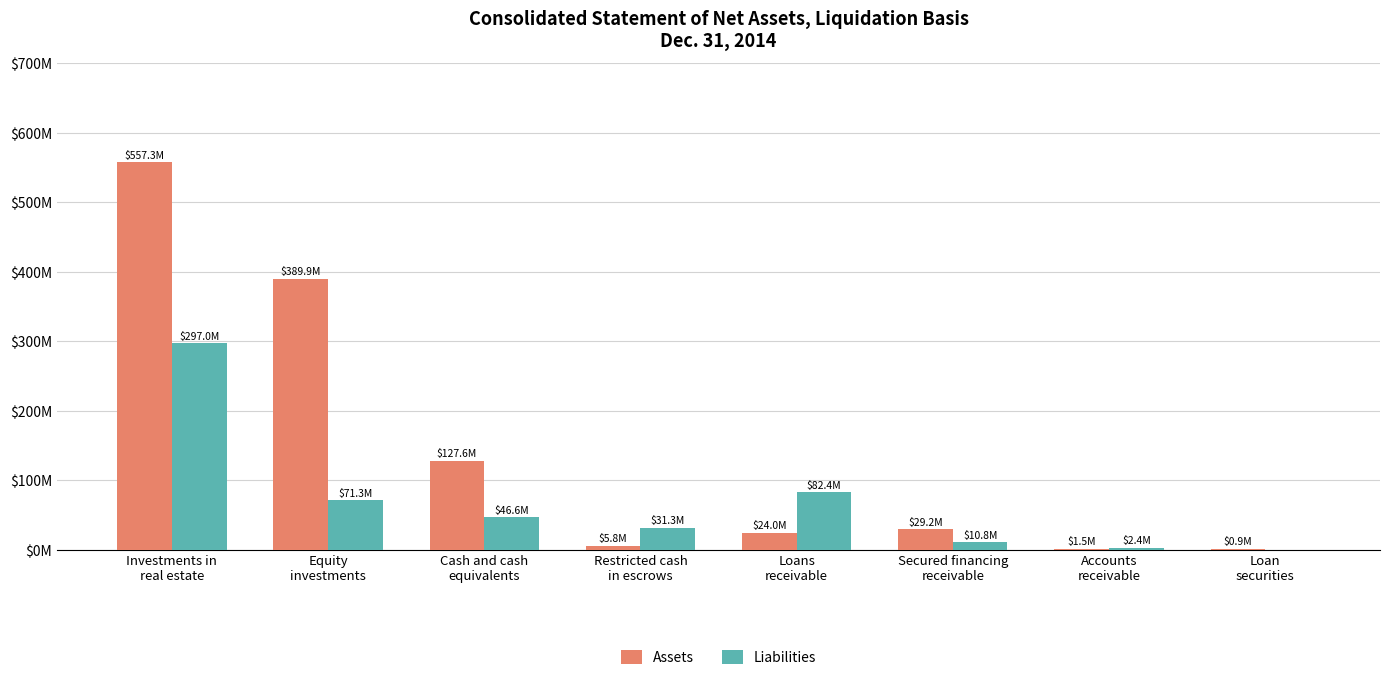

List the labels in order of Liabilities value, smallest first.

Loan
securities, Accounts
receivable, Secured financing
receivable, Restricted cash
in escrows, Cash and cash
equivalents, Equity
investments, Loans
receivable, Investments in
real estate